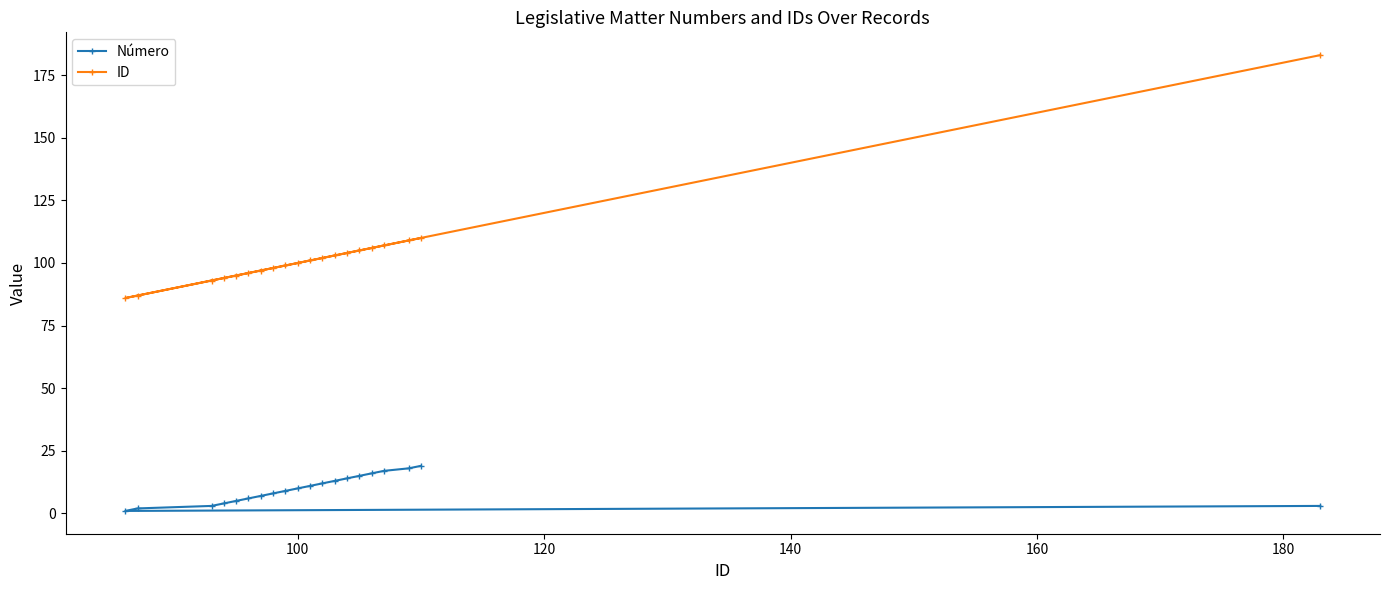

Reading right to left, list all the values displayed in this chart.

Número: 3	19	18	17	16	15	14	13	12	11	10	9	8	7	6	5	4	3	2	1
ID: 183	110	109	107	106	105	104	103	102	101	100	99	98	97	96	95	94	93	87	86